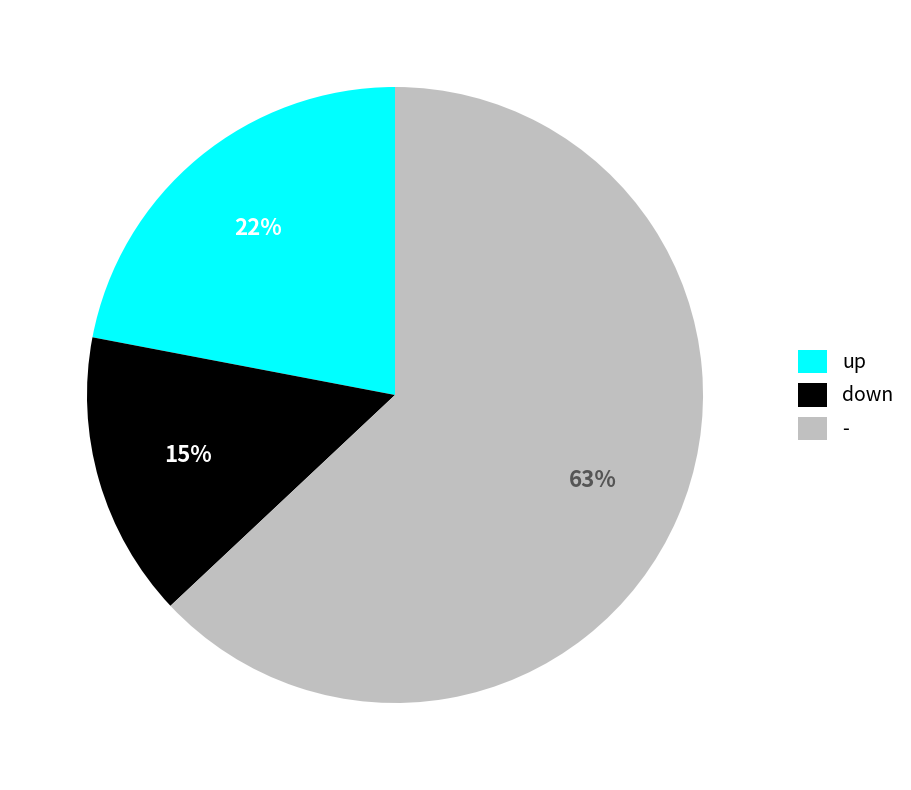

Which category has the smallest portion of the pie?

down